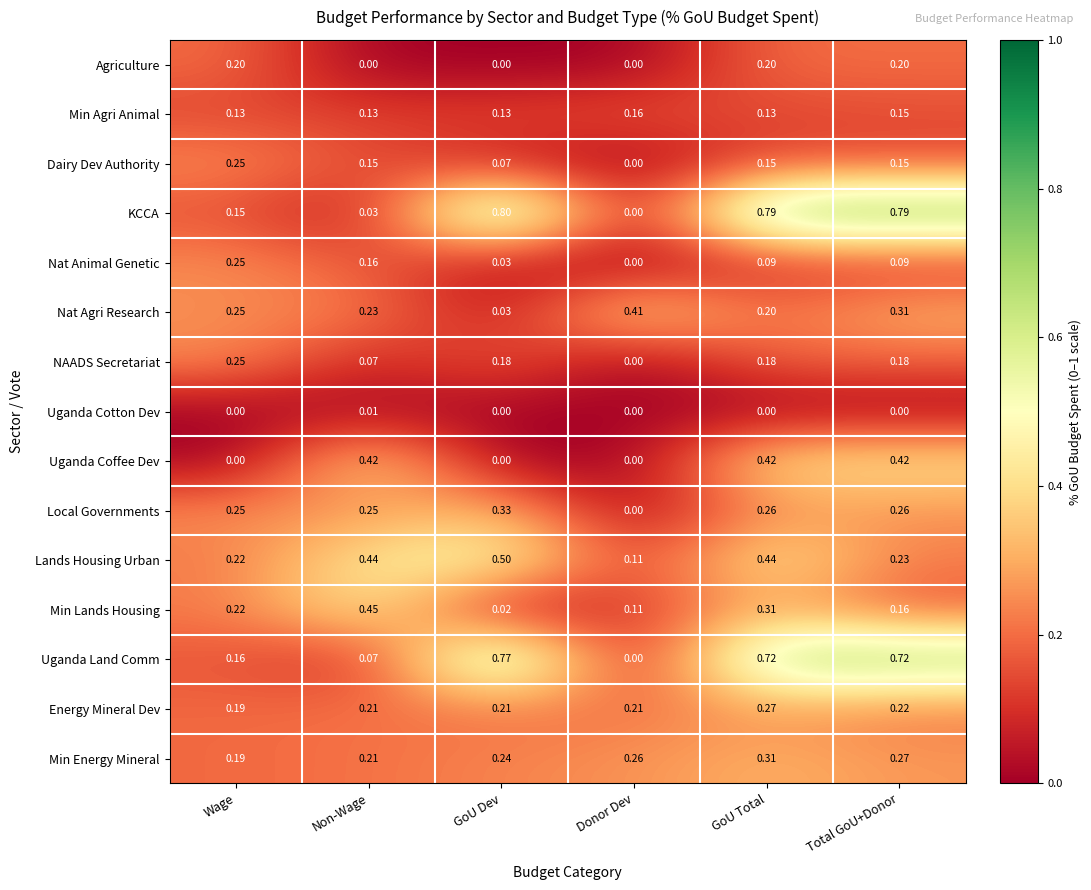

Count the number of data series in this chart.

15